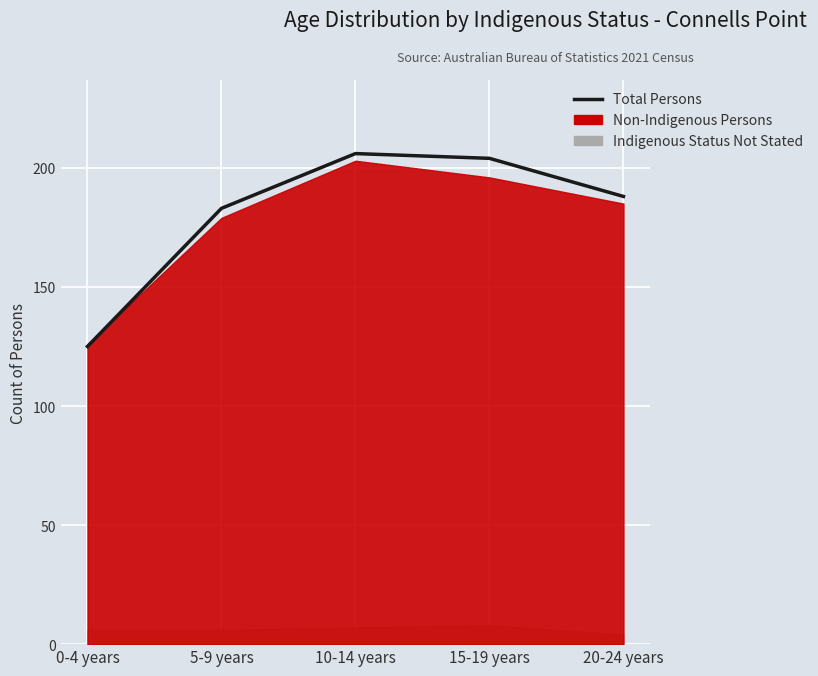

What is the smallest value displayed?

125